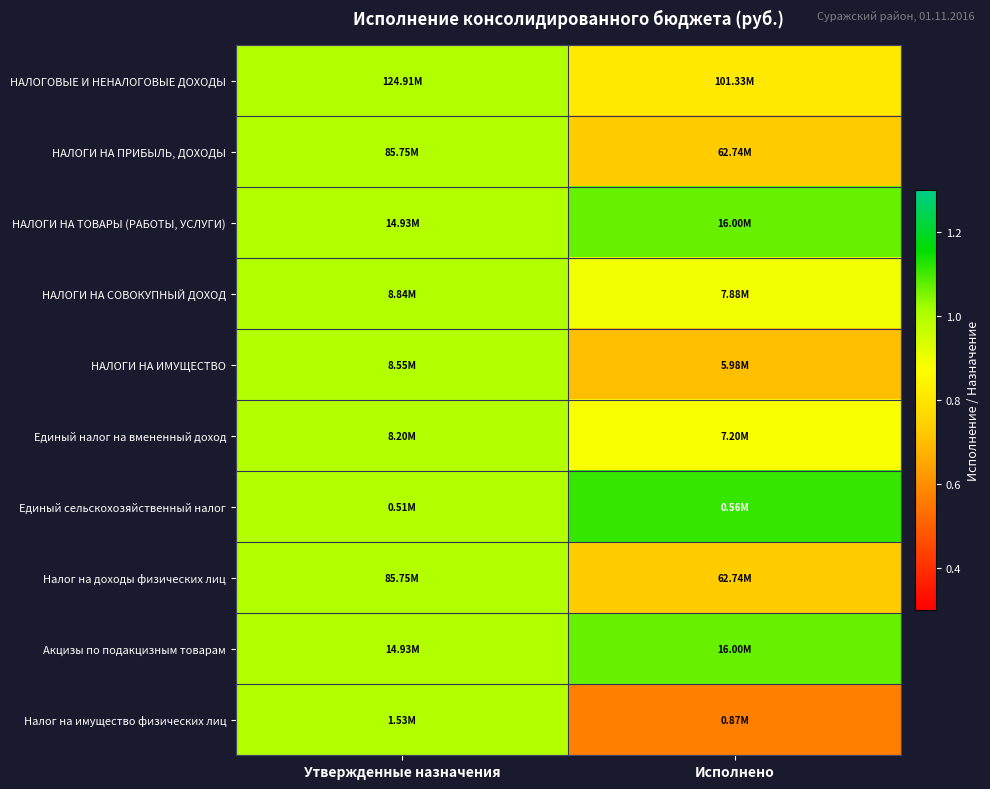

What is the smallest value displayed?

0.6